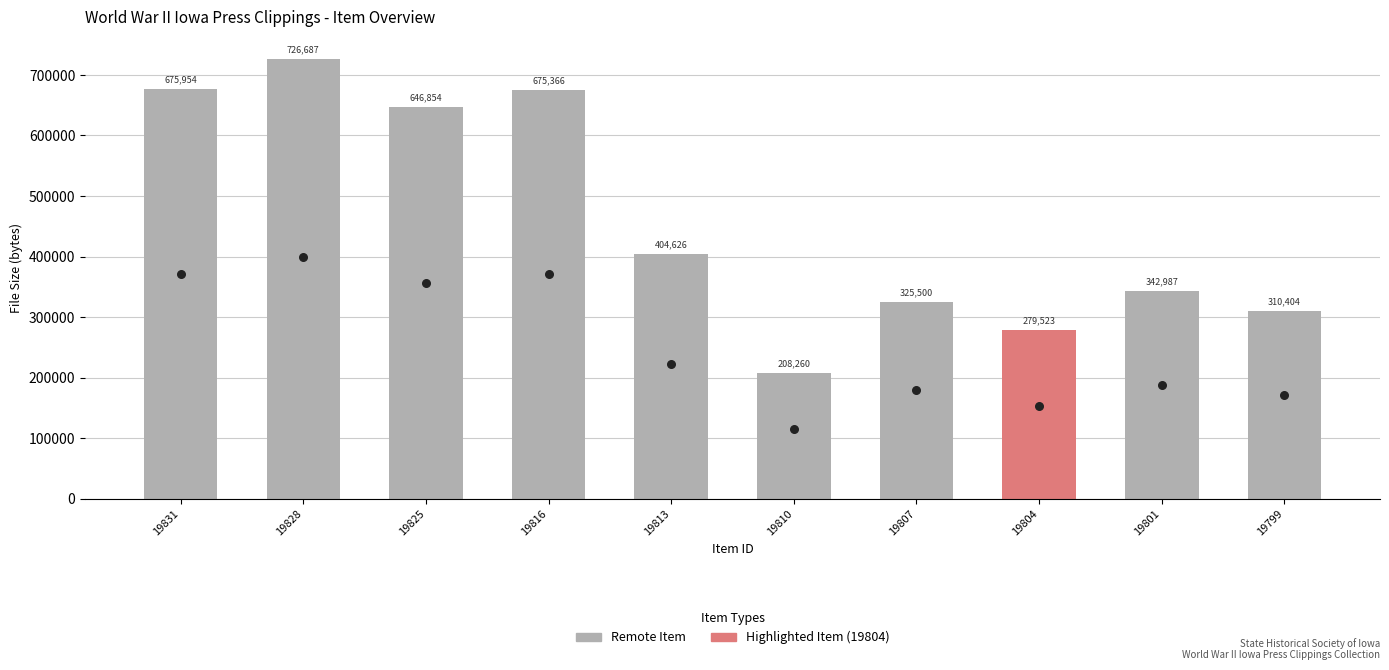

What is the ratio of the value at 19825 to the value at 19831?

1.0